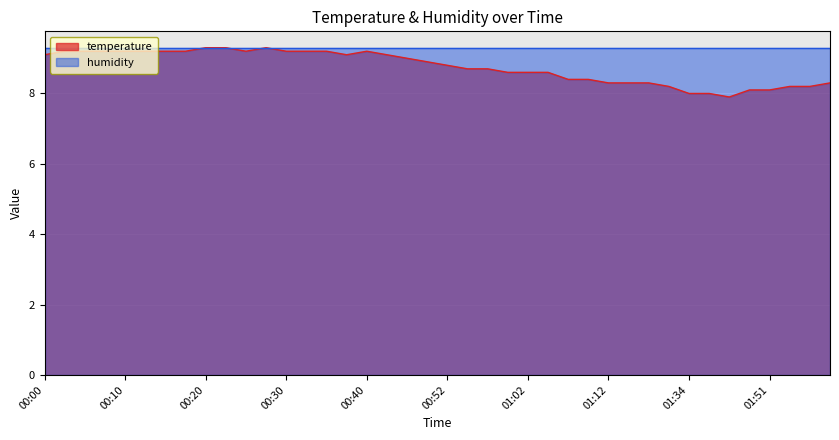

What is the change in value from 00:13 to 01:05?

-0.6